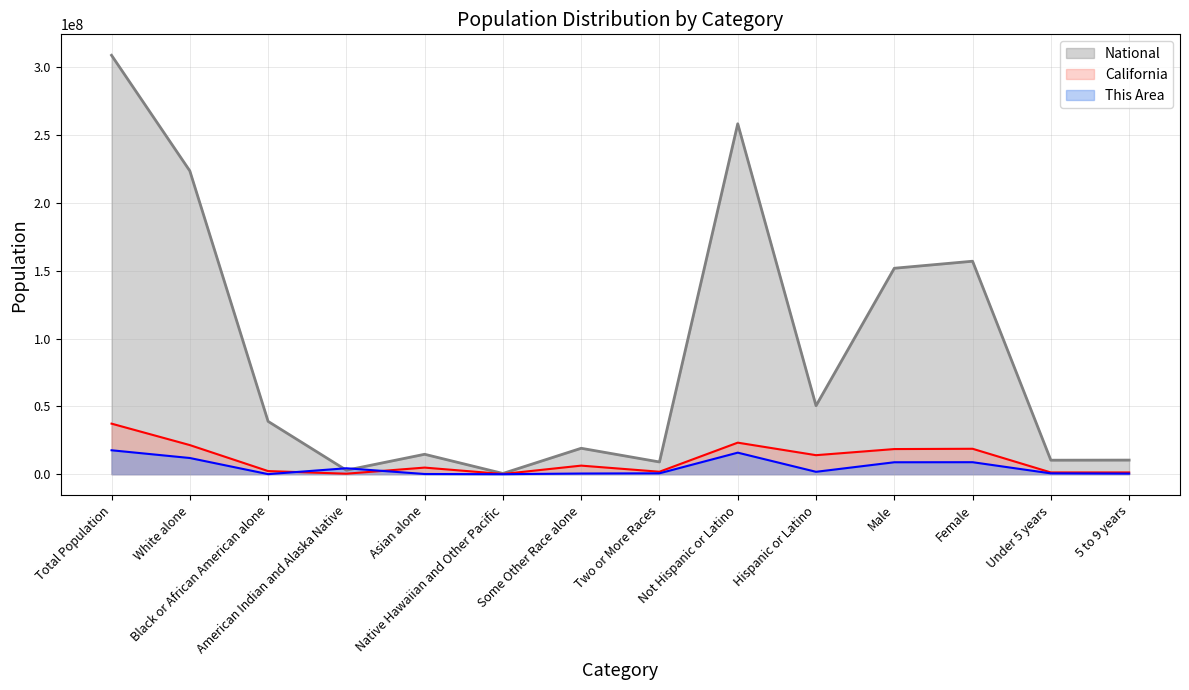

In California, how many points are higher than both neighbors (excluding endpoints)?

4